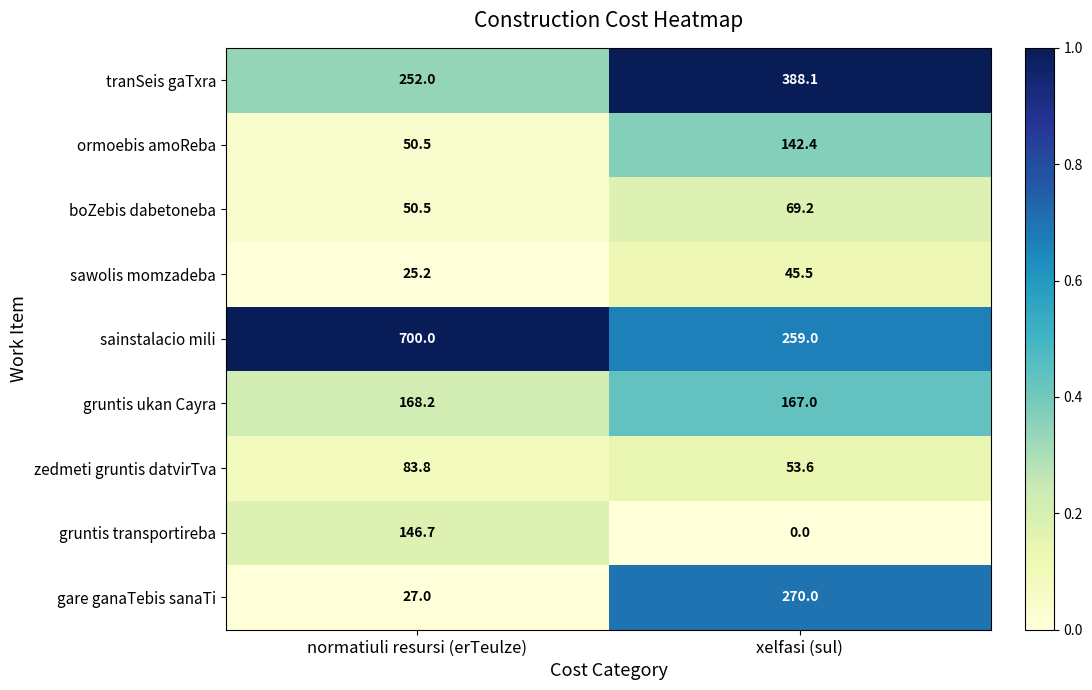

Rank the categories by tranSeis gaTxra value from highest to lowest.

xelfasi (sul), normatiuli resursi (erTeulze)